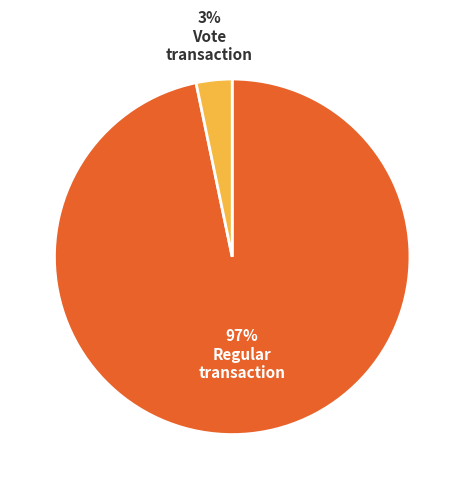

Between Vote and Regular, which is larger?

Regular